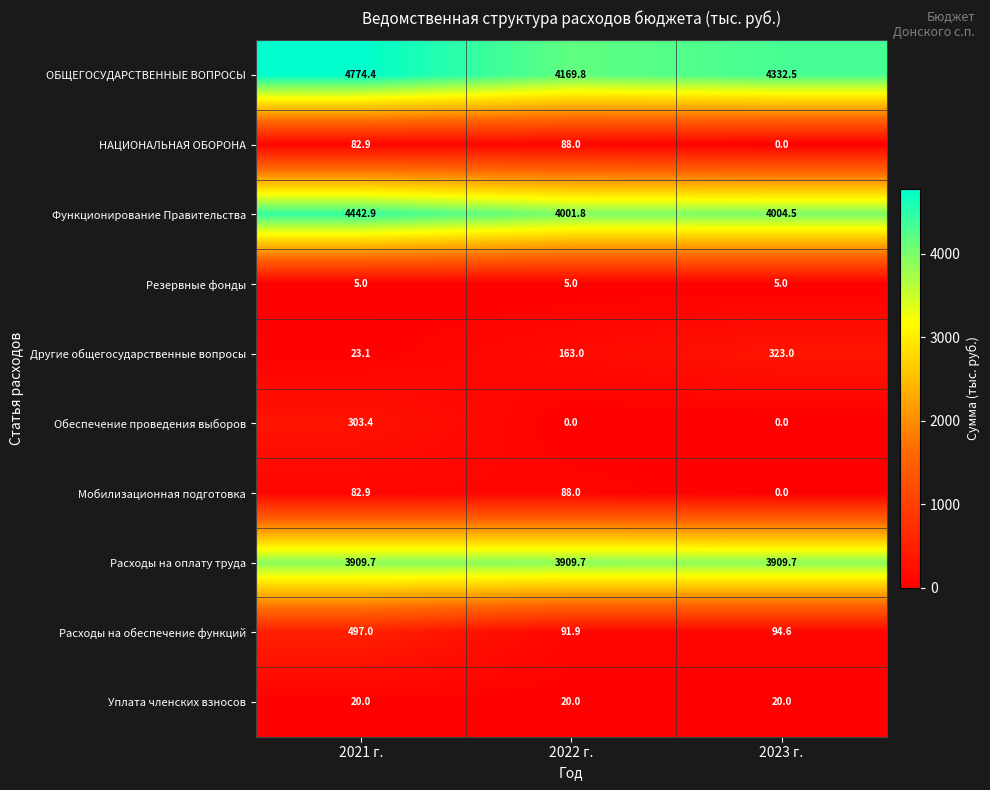

Reading right to left, list all the values displayed in this chart.

ОБЩЕГОСУДАРСТВЕННЫЕ ВОПРОСЫ: 2023 г.=4332.5	2022 г.=4169.8	2021 г.=4774.4
НАЦИОНАЛЬНАЯ ОБОРОНА: 2023 г.=0.0	2022 г.=88.0	2021 г.=82.9
Функционирование Правительства: 2023 г.=4004.5	2022 г.=4001.8	2021 г.=4442.9
Резервные фонды: 2023 г.=5.0	2022 г.=5.0	2021 г.=5.0
Другие общегосударственные вопросы: 2023 г.=323.0	2022 г.=163.0	2021 г.=23.1
Обеспечение проведения выборов: 2023 г.=0.0	2022 г.=0.0	2021 г.=303.4
Мобилизационная подготовка: 2023 г.=0.0	2022 г.=88.0	2021 г.=82.9
Расходы на оплату труда: 2023 г.=3909.7	2022 г.=3909.7	2021 г.=3909.7
Расходы на обеспечение функций: 2023 г.=94.6	2022 г.=91.9	2021 г.=497.0
Уплата членских взносов: 2023 г.=20.0	2022 г.=20.0	2021 г.=20.0